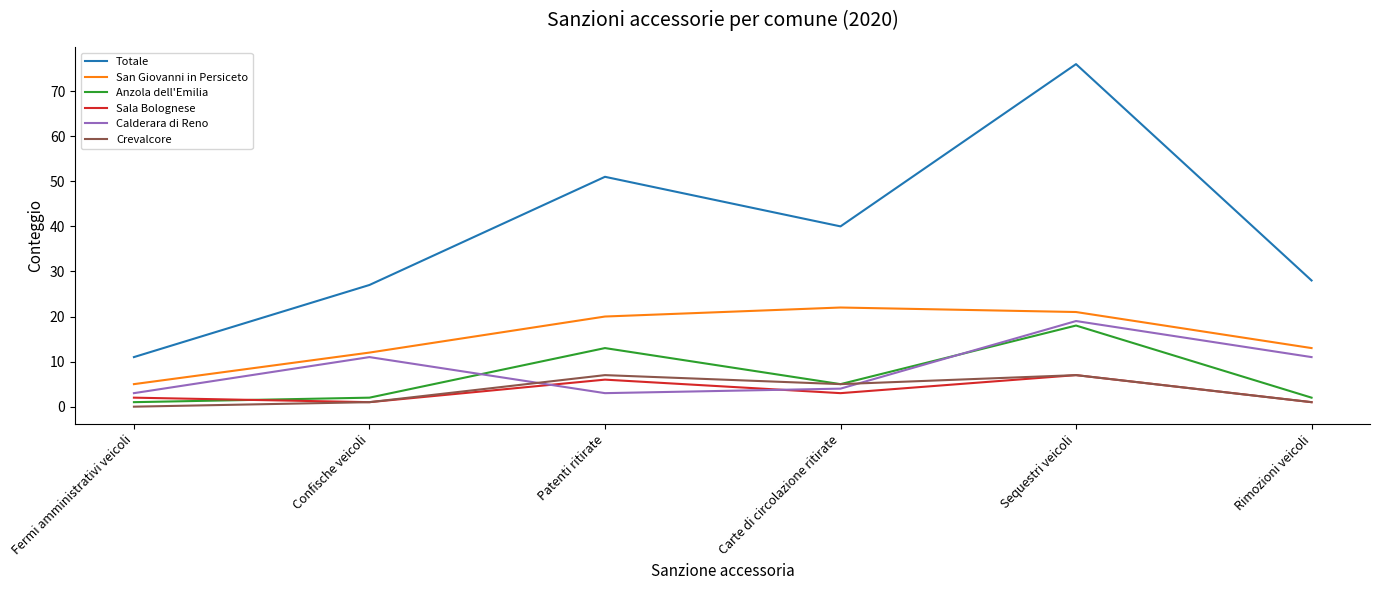

How many lines are shown in the chart?

6